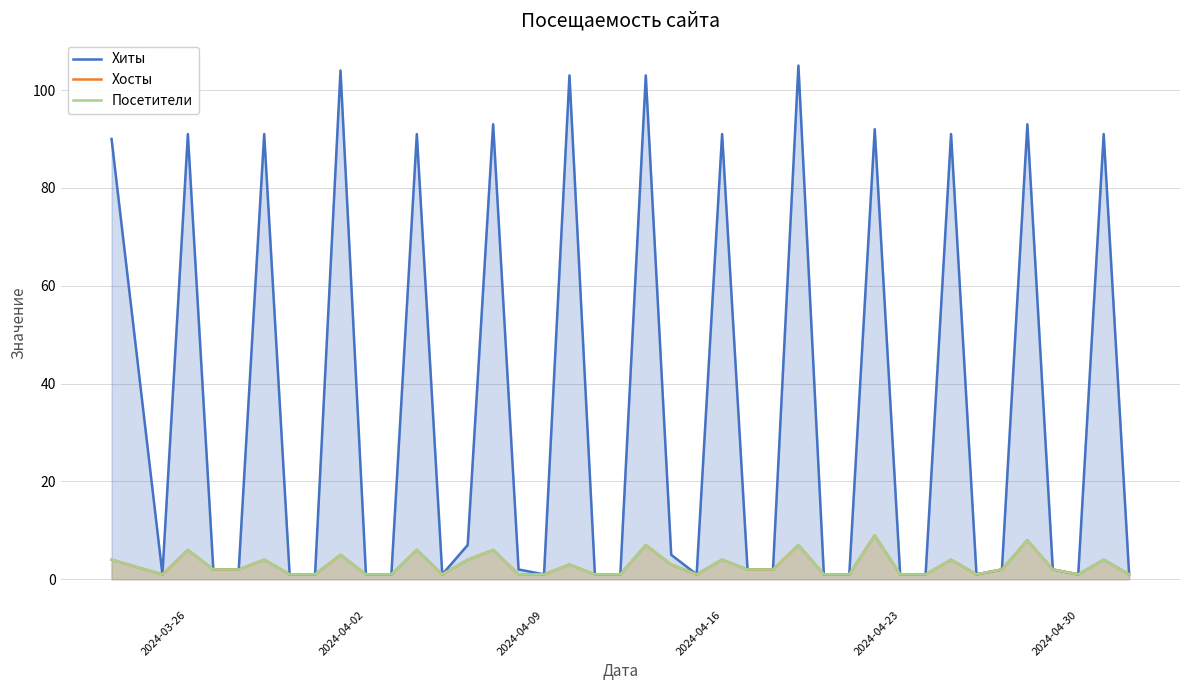

How many lines are shown in the chart?

3